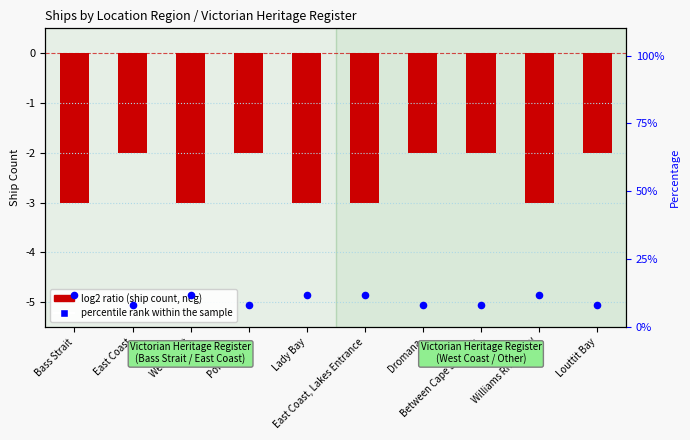

What is the total value across all series at East Coast?

6